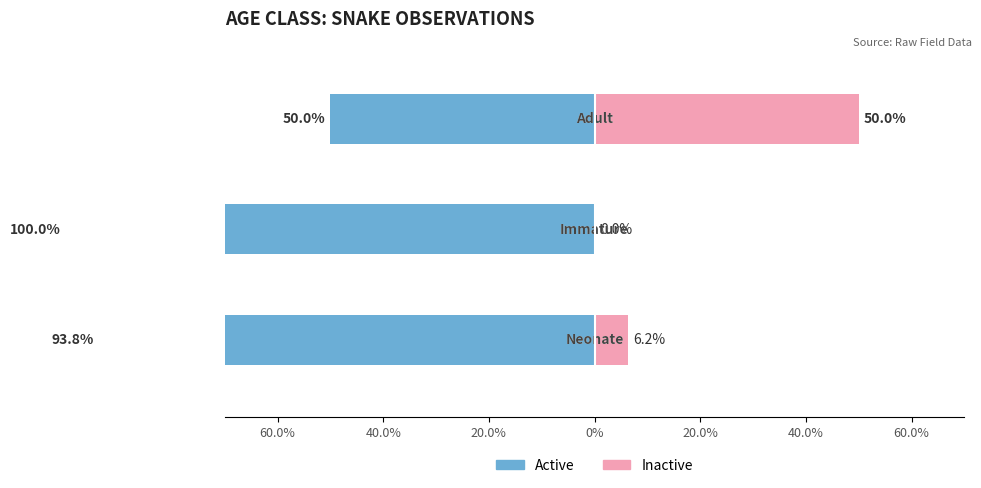

The value of Male at 40.0% is -161.7. True or false?

False